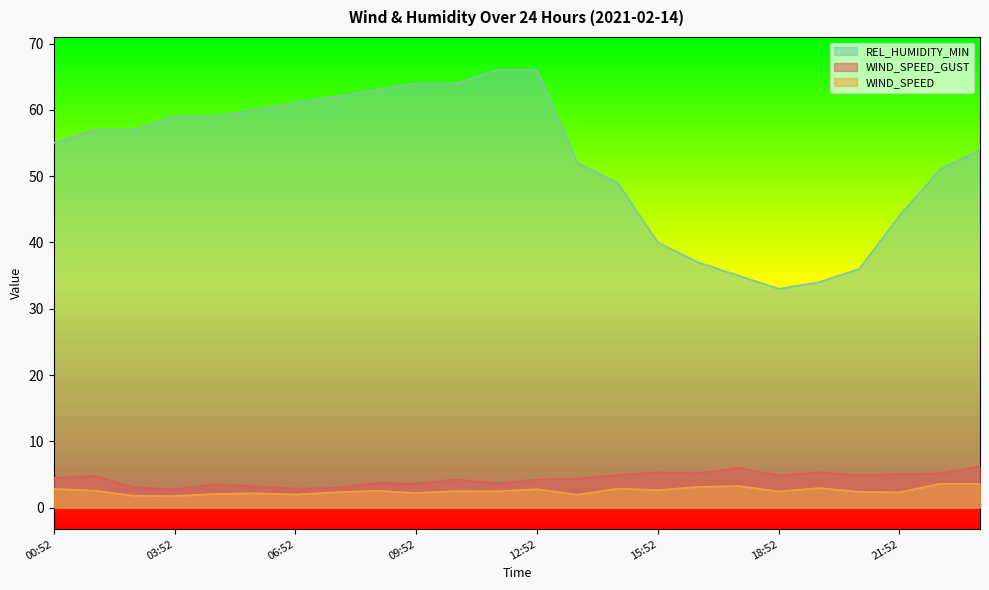

True or false: WIND_SPEED has a value of 2.3 at 23:52.

False